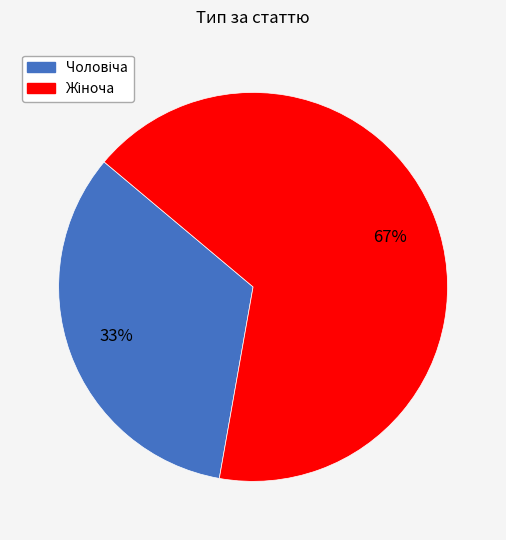

To the nearest percent, what is the average slice percentage?

50%